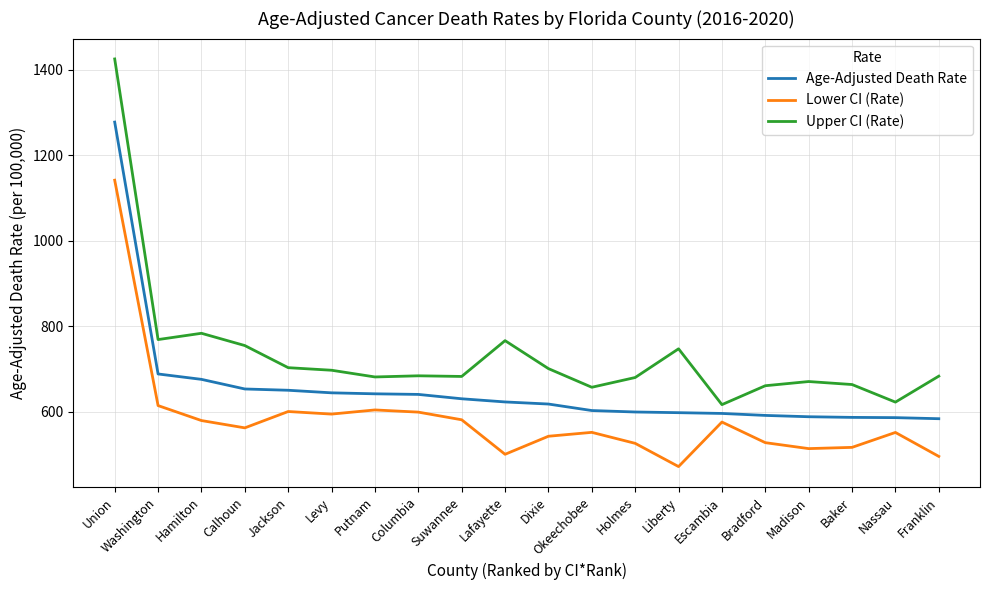

What is the sum of the Lower CI (Rate) values at Putnam and Hamilton?

1184.6